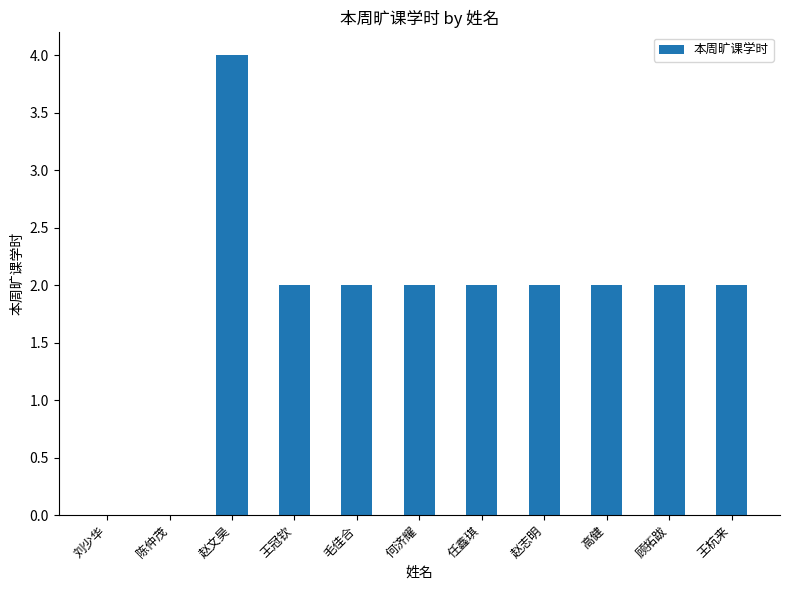

What is the sum of all values?

20